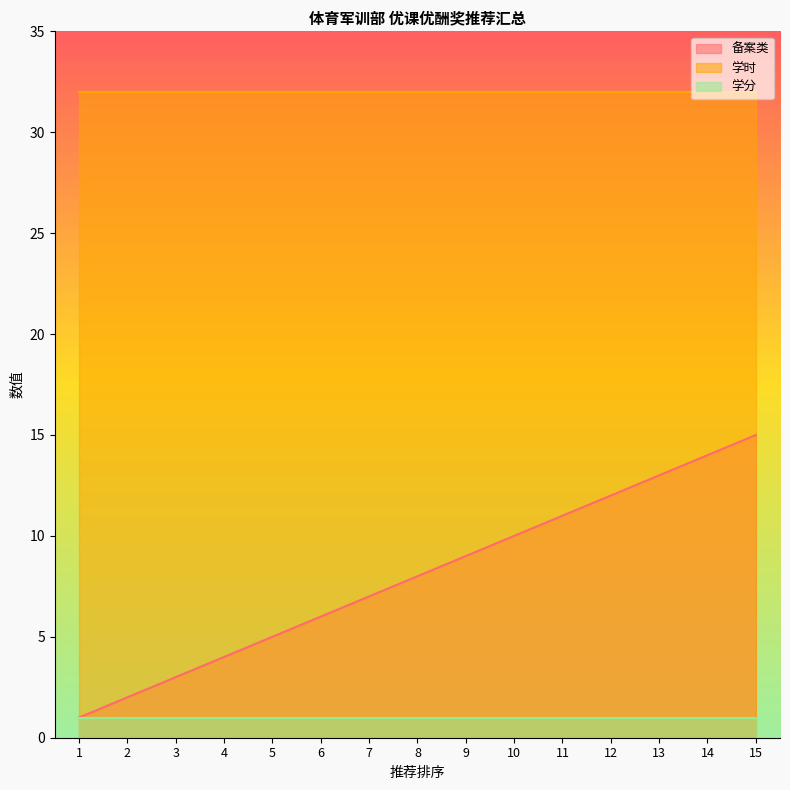

What are all the series names shown in the legend?

备案类, 学时, 学分